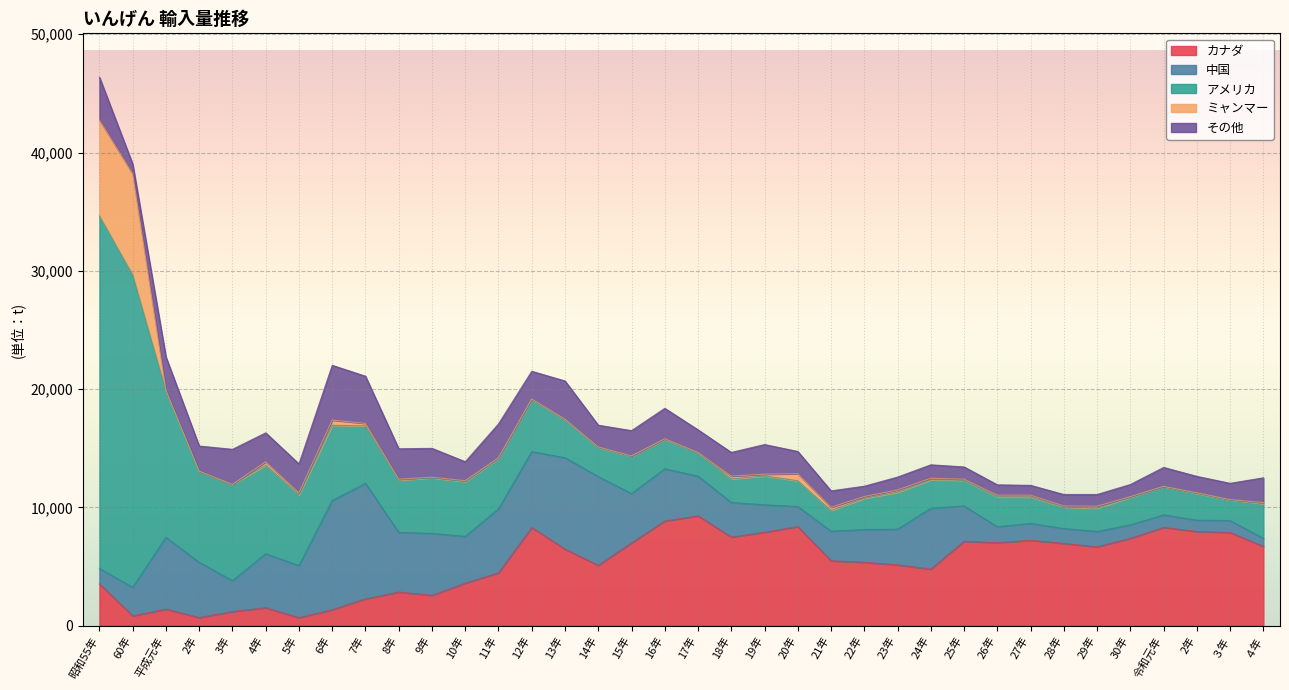

In カナダ, how many points are lower than both neighbors (excluding endpoints)?

9